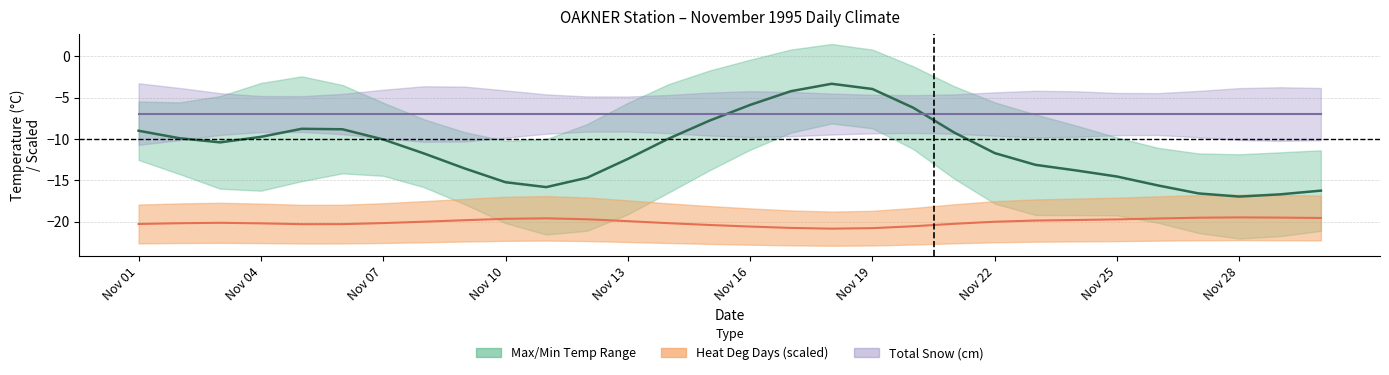

After their last crossing, which series has the higher values: Total Snow center or Mean Temp (°C)?

Total Snow center